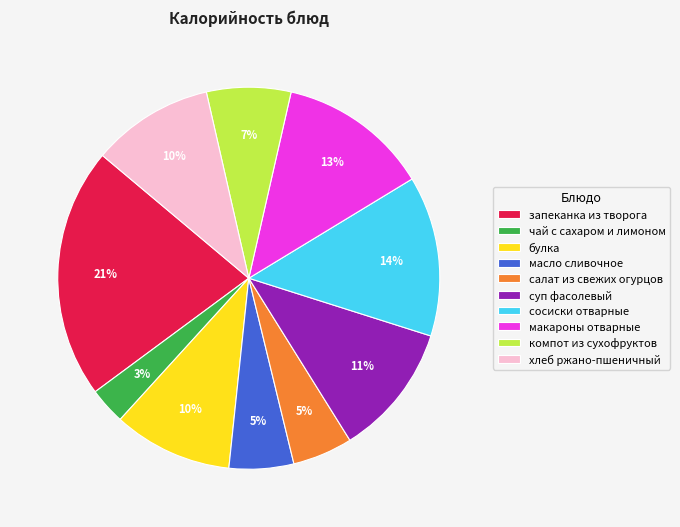

Combined, do чай с сахаром и лимоном and сосиски отварные account for over 50%?

No